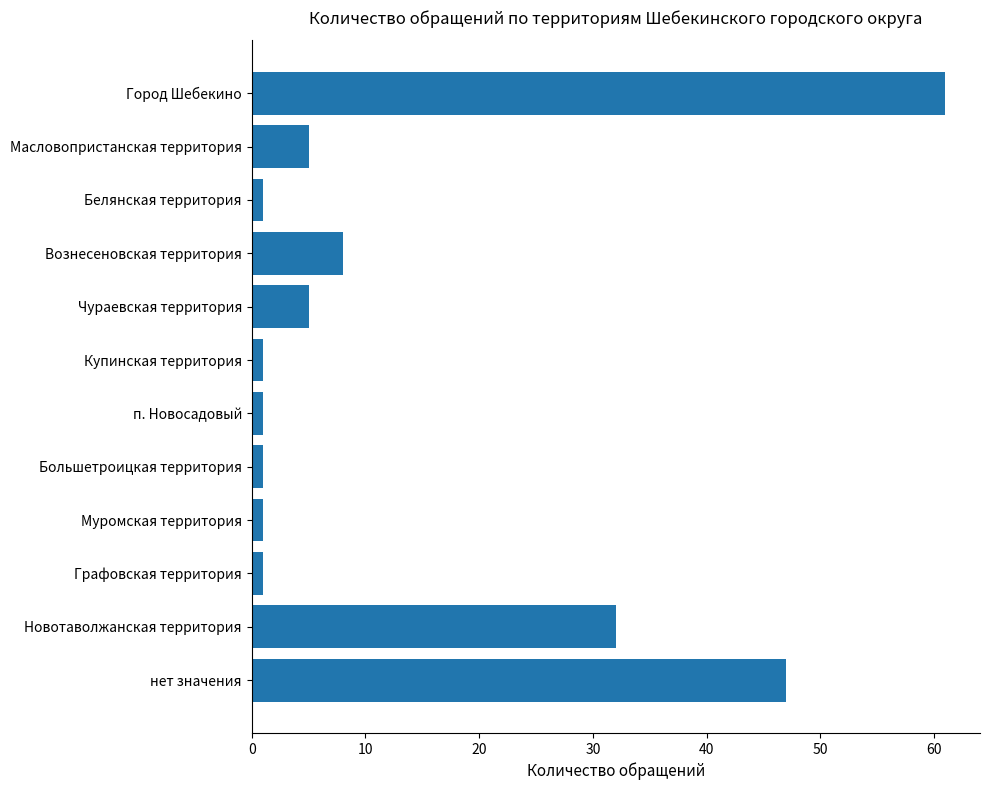

How many bars are there in total?

12